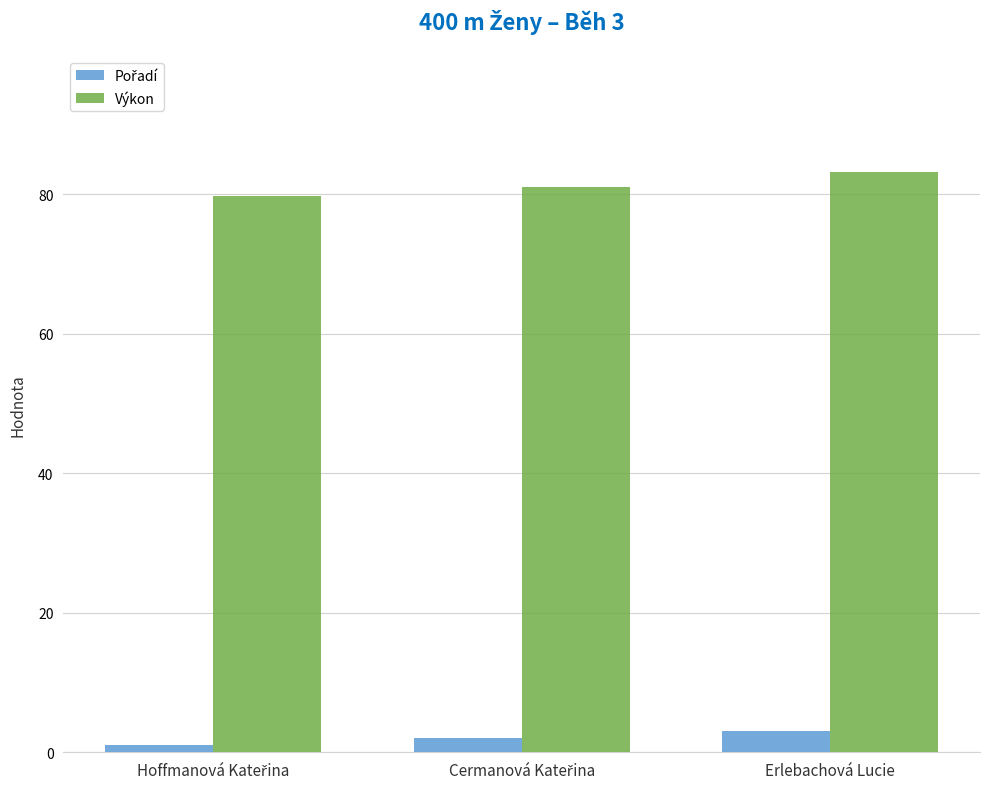

The value of Výkon at Erlebachová Lucie is 83.1. True or false?

True